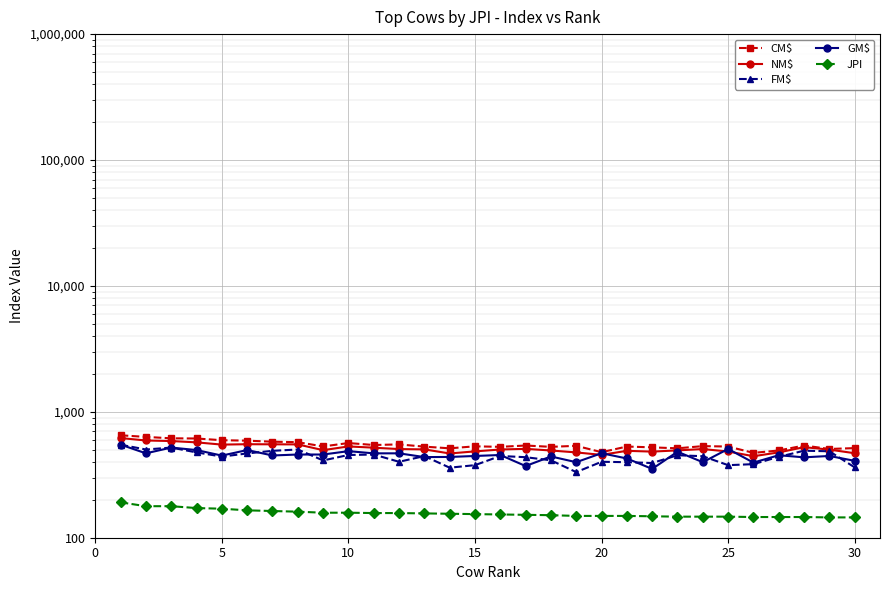

The value of FM$ at 10 is 262. True or false?

False